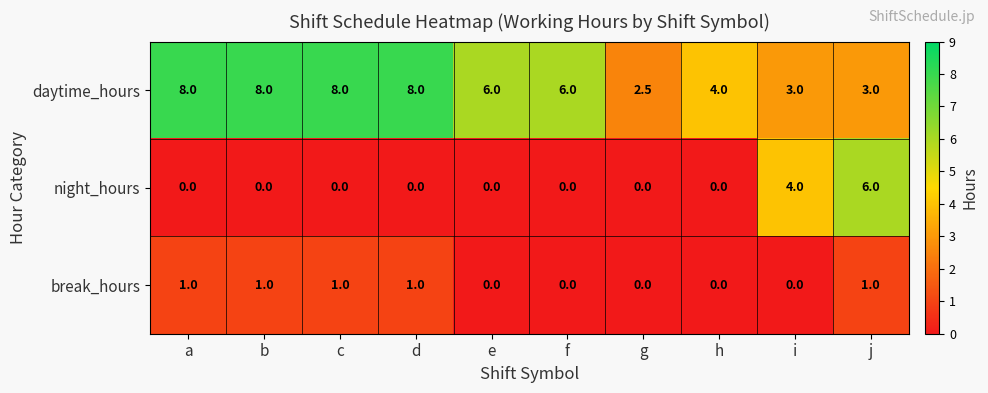

At how many categories does at least one series exceed 3?

9